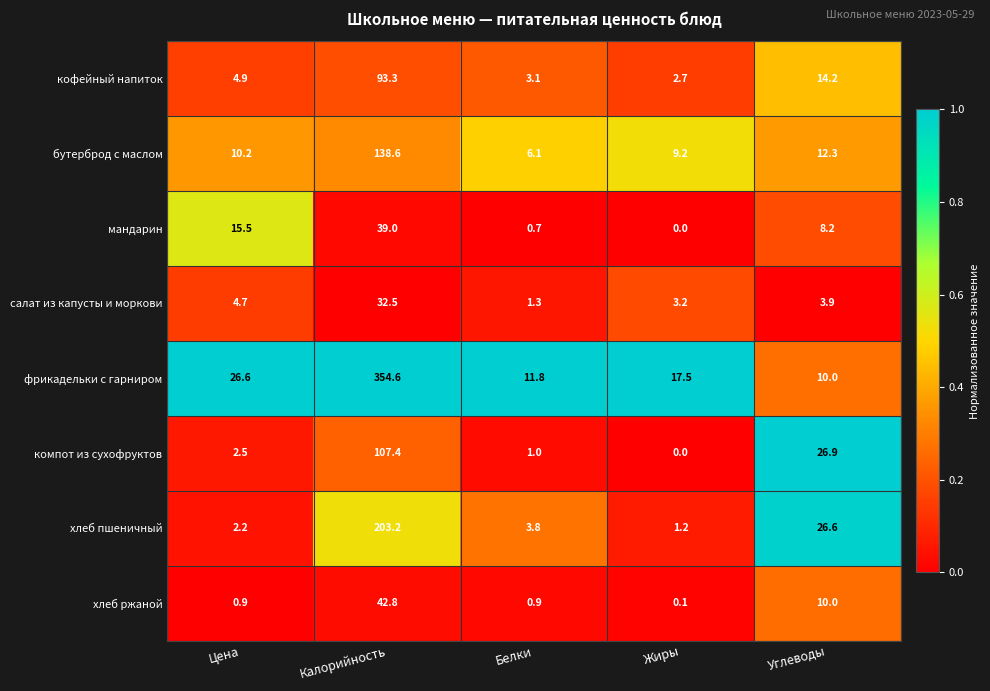

At which category is the sum across all series the highest?

Калорийность